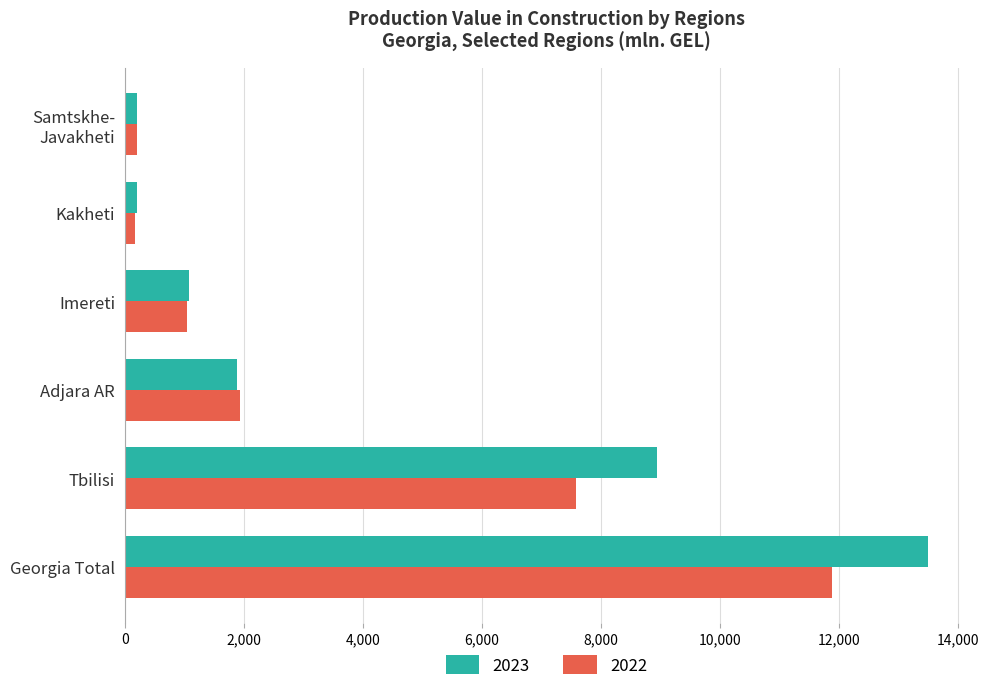

At which category is the sum across all series the highest?

Georgia Total